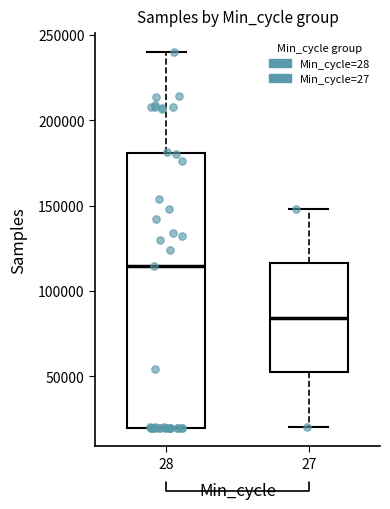

Comparing the boxes themselves (not the whiskers), which one is the tallest?

28